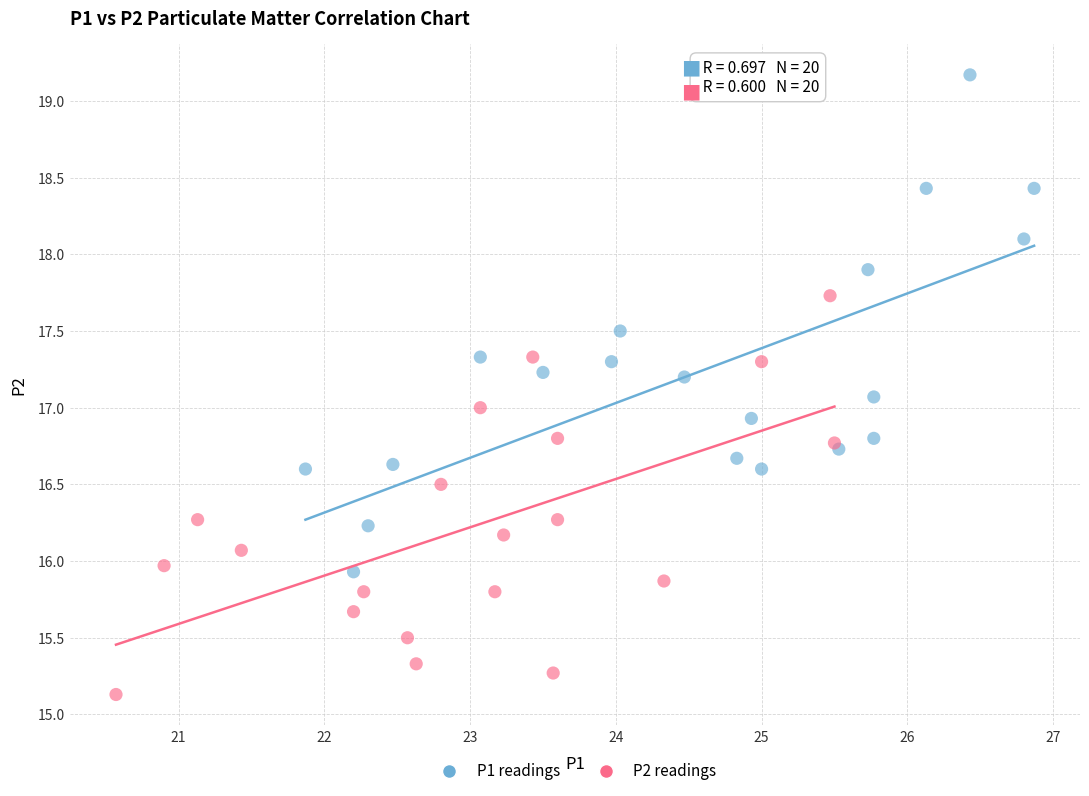

Which series has the largest Y range (max minus min)?

P1 readings